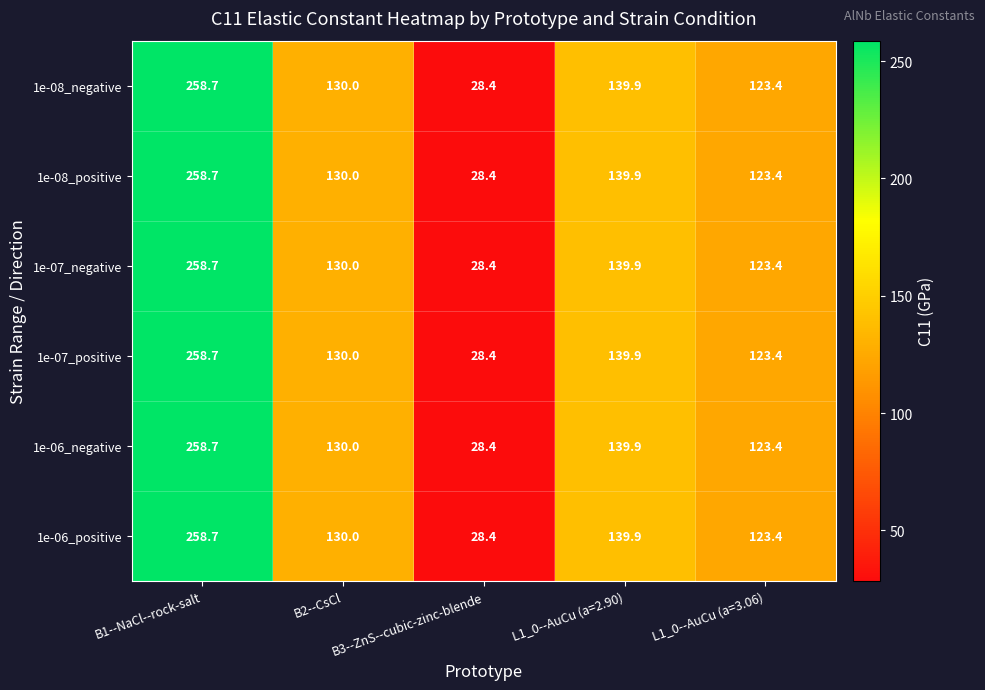

At which label does 1e-06_negative first exceed 130?

B1--NaCl--rock-salt